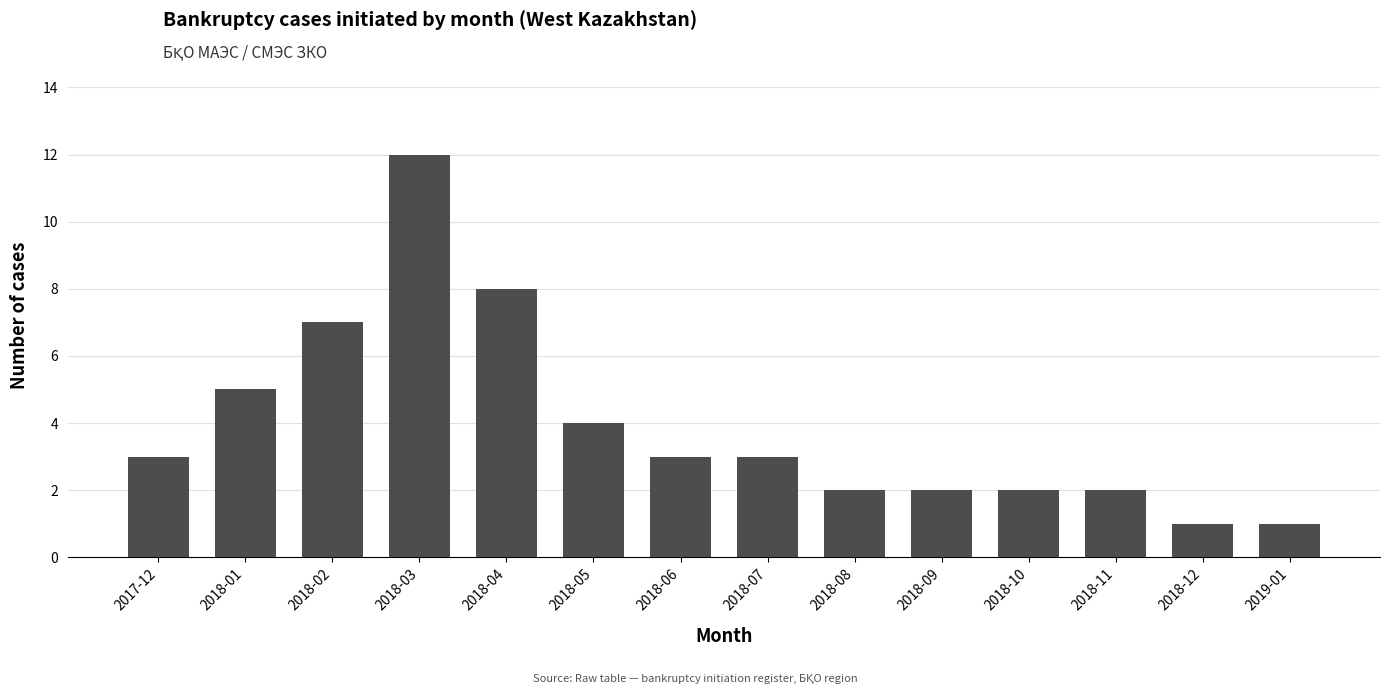

At which category does the chart reach its peak across all series?

2018-03